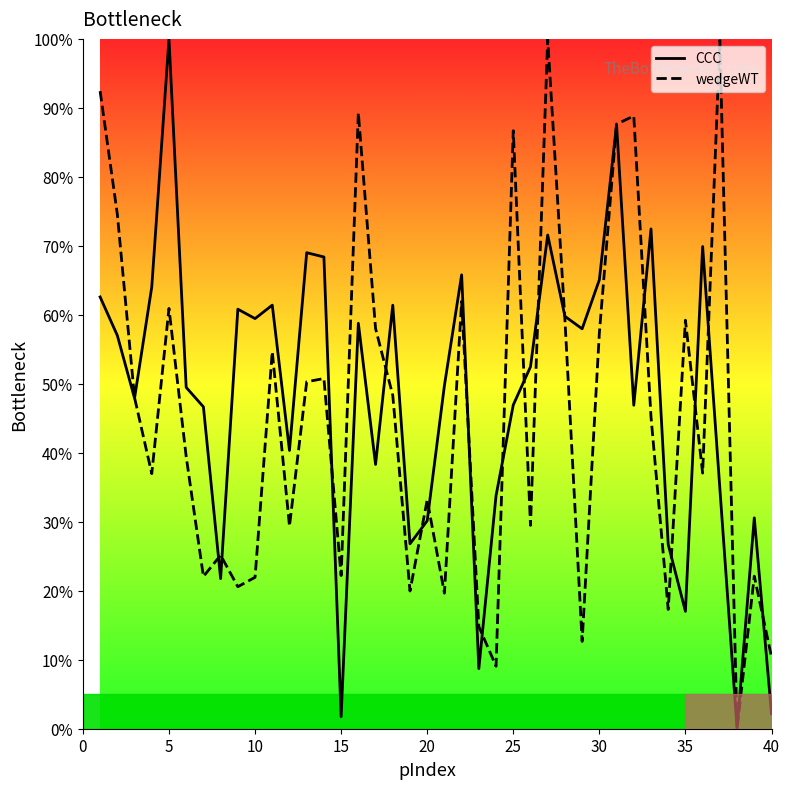

What is the greatest value displayed?

100.0